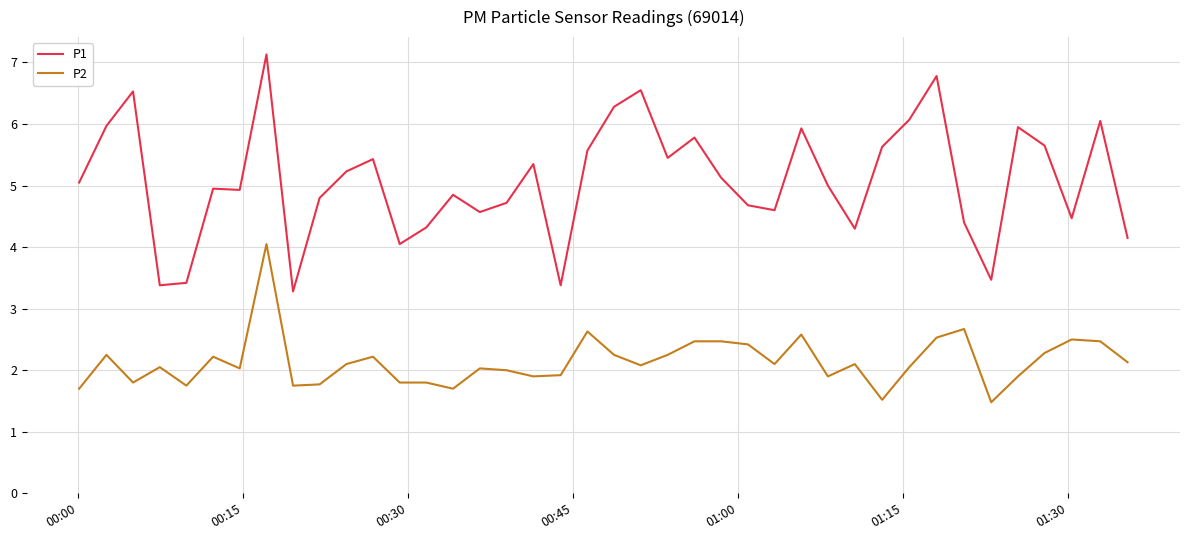

True or false: P1 and P2 intersect in this chart.

False